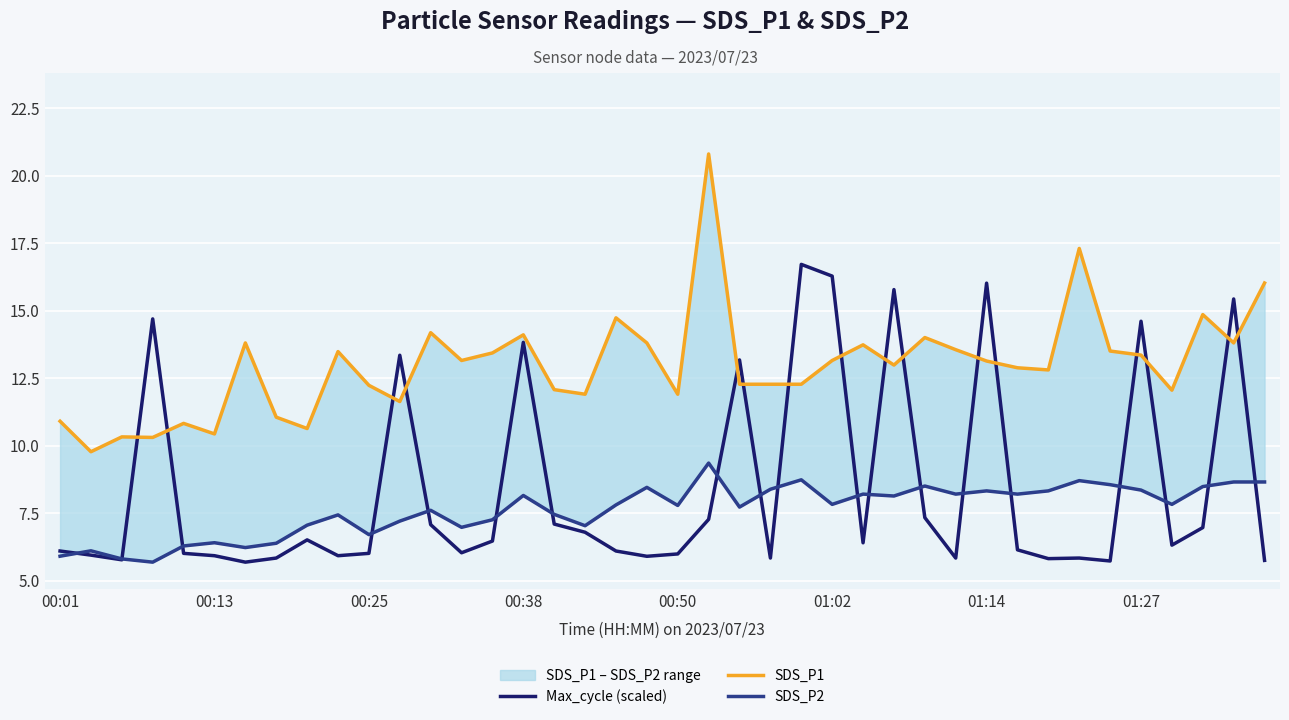

What is the maximum value for Max_cycle (scaled)?

16.7